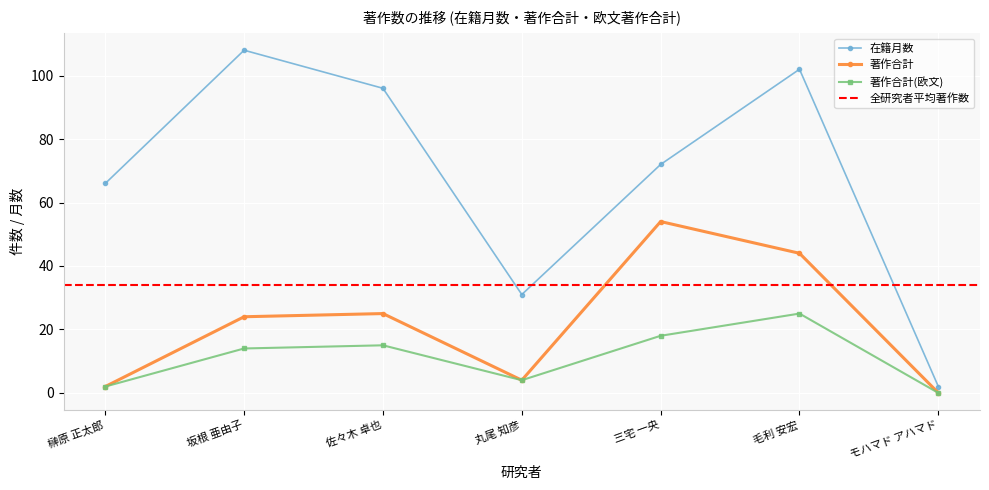

The value of 著作合計 at 丸尾 知彦 is 4. True or false?

True